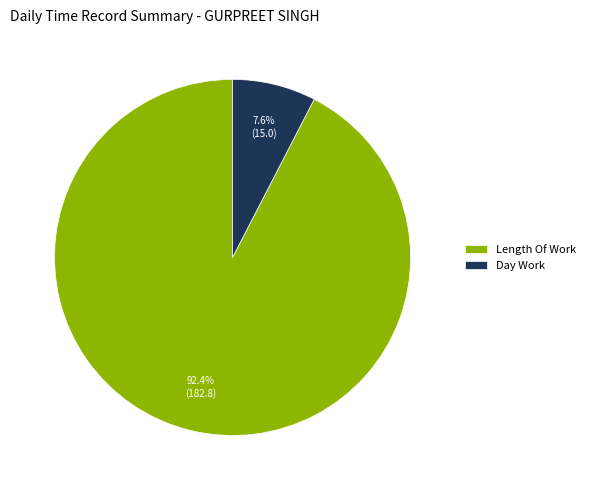

Rank the categories by value from lowest to highest.

Day Work, Length Of Work